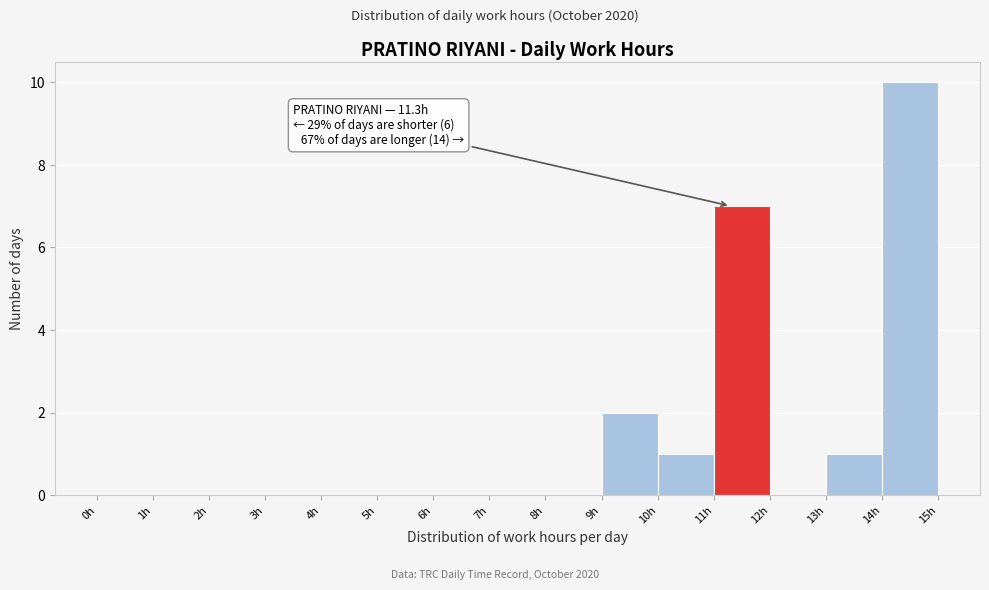

Which range on the x-axis has the tallest bar?

14 to 15